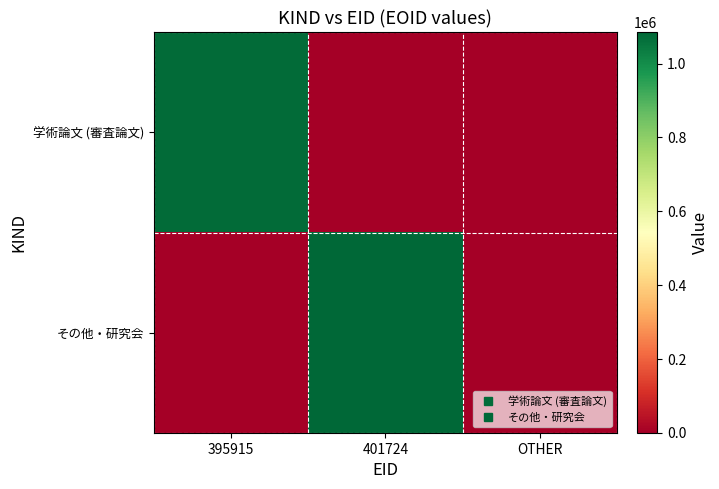

Which series has the largest range (max minus min)?

その他・研究会